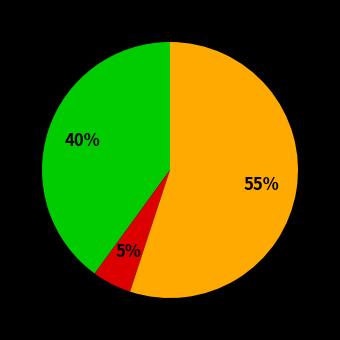

To the nearest percent, what is the difference between the largest and smallest slice percentages?

50%